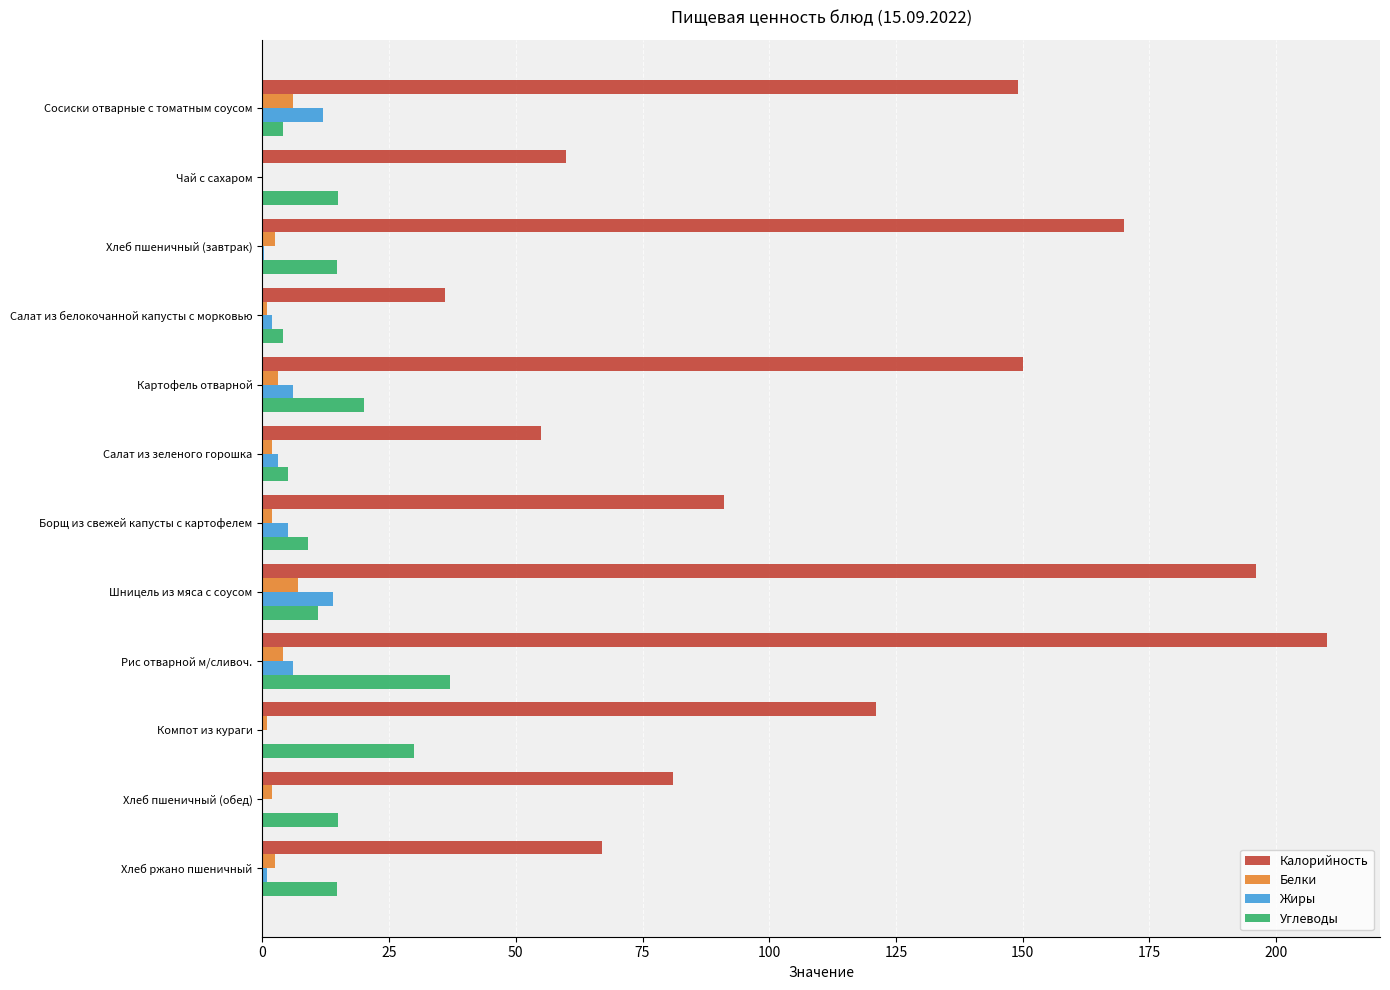

At which category is the sum across all series the highest?

Рис отварной м/сливоч.